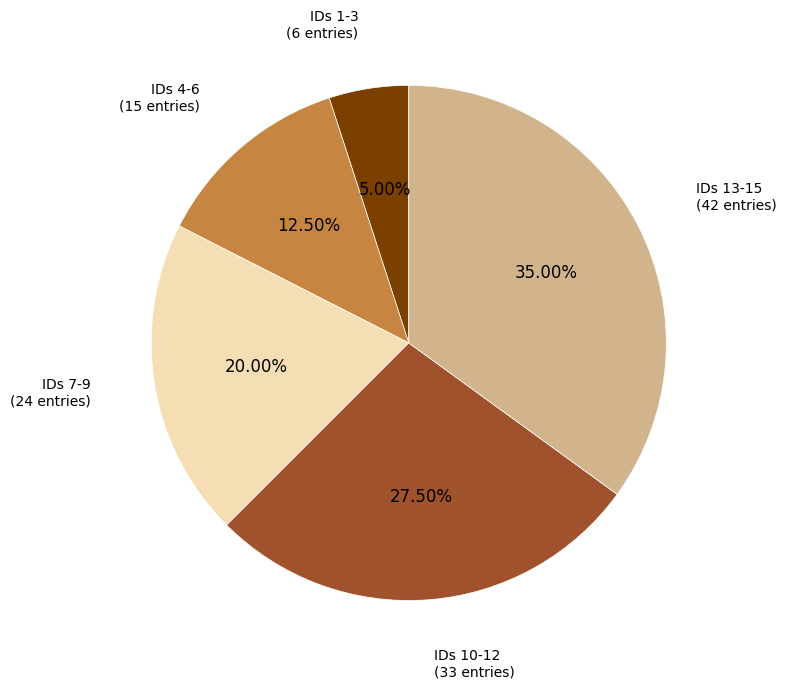

Is there any slice that represents more than half of the pie?

No